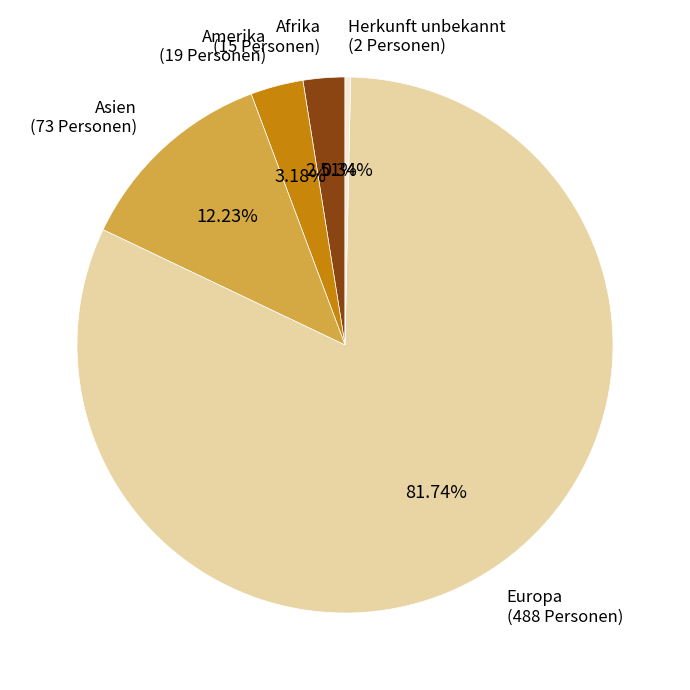

Count the number of slices in the pie.

5